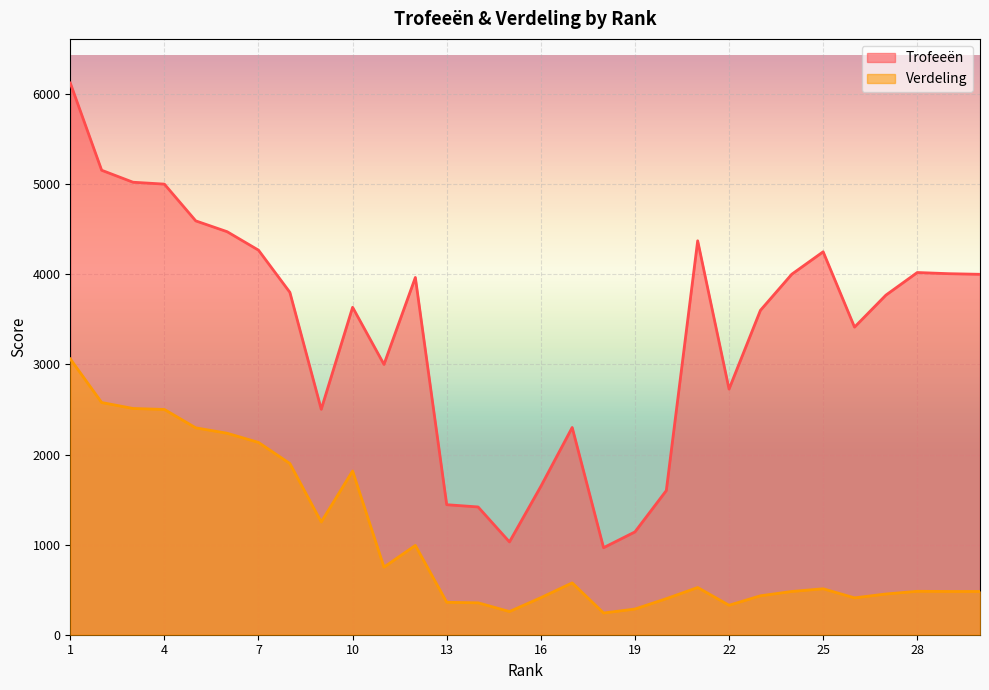

At which label does Trofeeën reach its minimum?

18